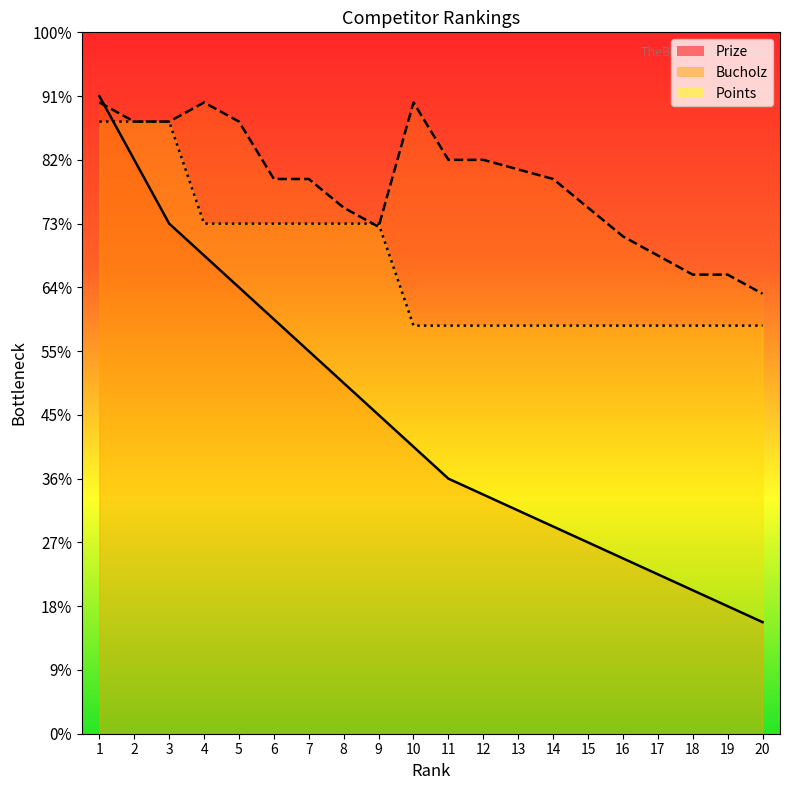

Which series changed the most between 17 and 18?

Bucholz